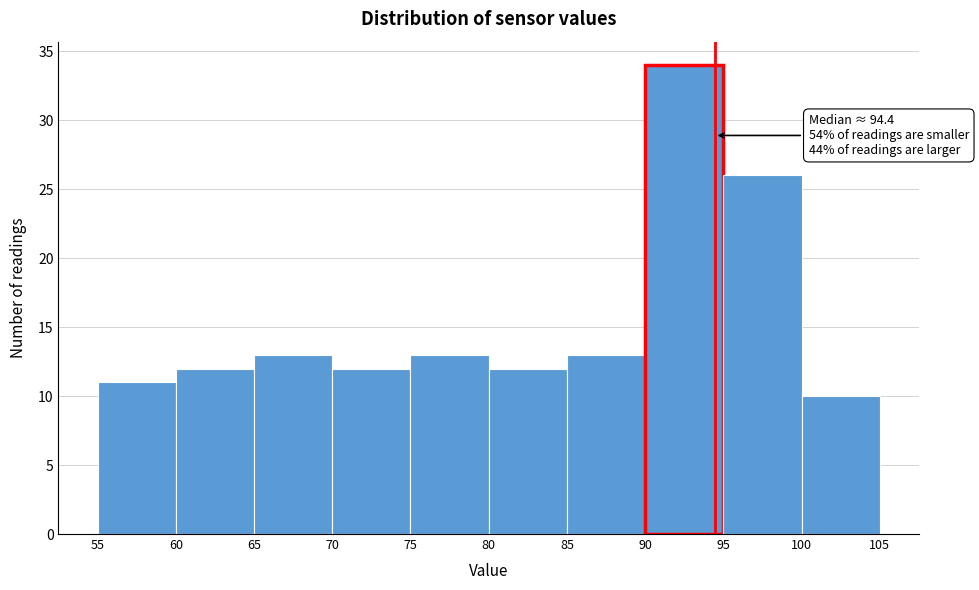

Which range on the x-axis has the tallest bar?

90 to 95